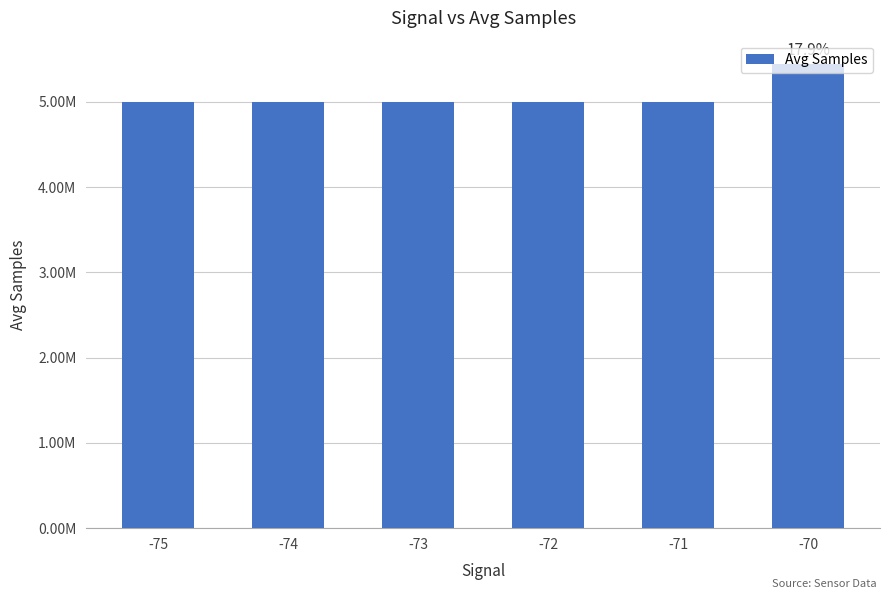

Rank the categories by value from highest to lowest.

-70, -75, -72, -71, -74, -73